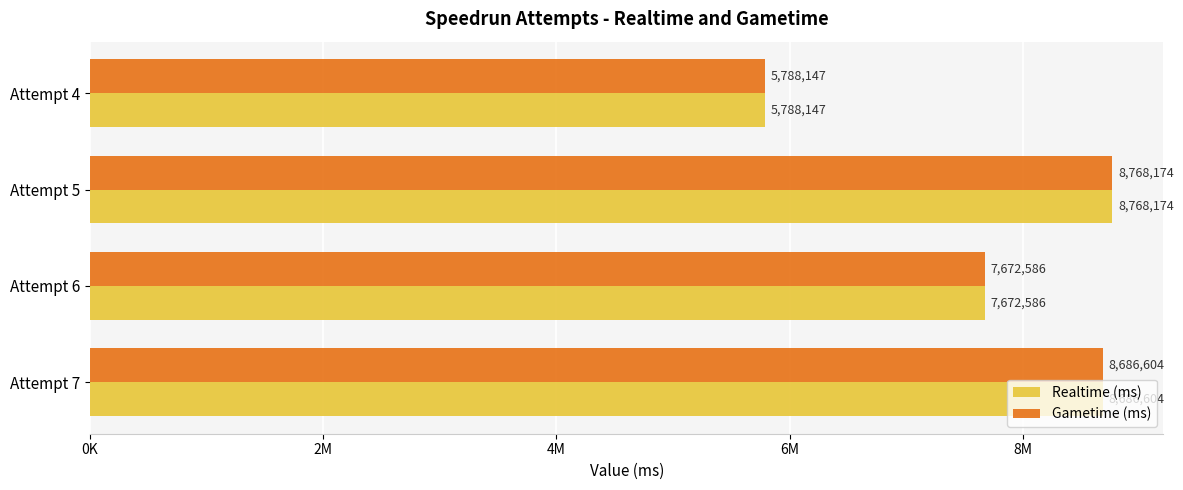

What are all the series names shown in the legend?

Realtime (ms), Gametime (ms)